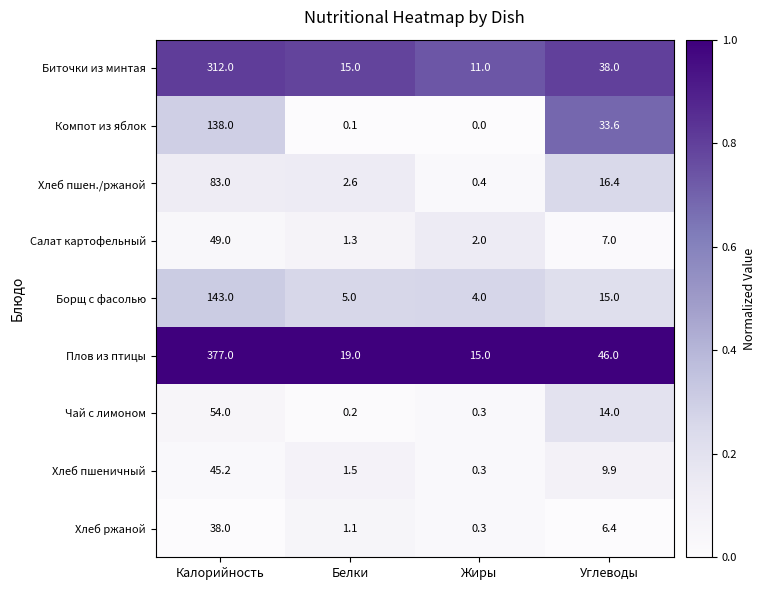

List the series in order of their peak value, lowest first.

Хлеб ржаной, Хлеб пшеничный, Салат картофельный, Чай с лимоном, Хлеб пшен./ржаной, Компот из яблок, Борщ с фасолью, Биточки из минтая, Плов из птицы